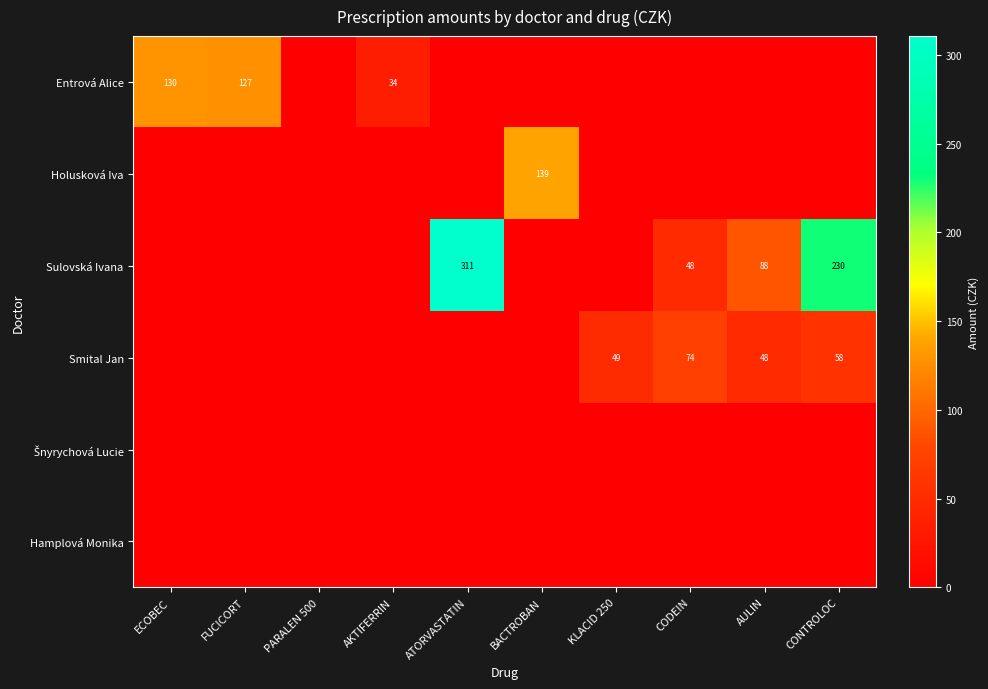

How many categories are shown in the chart?

10